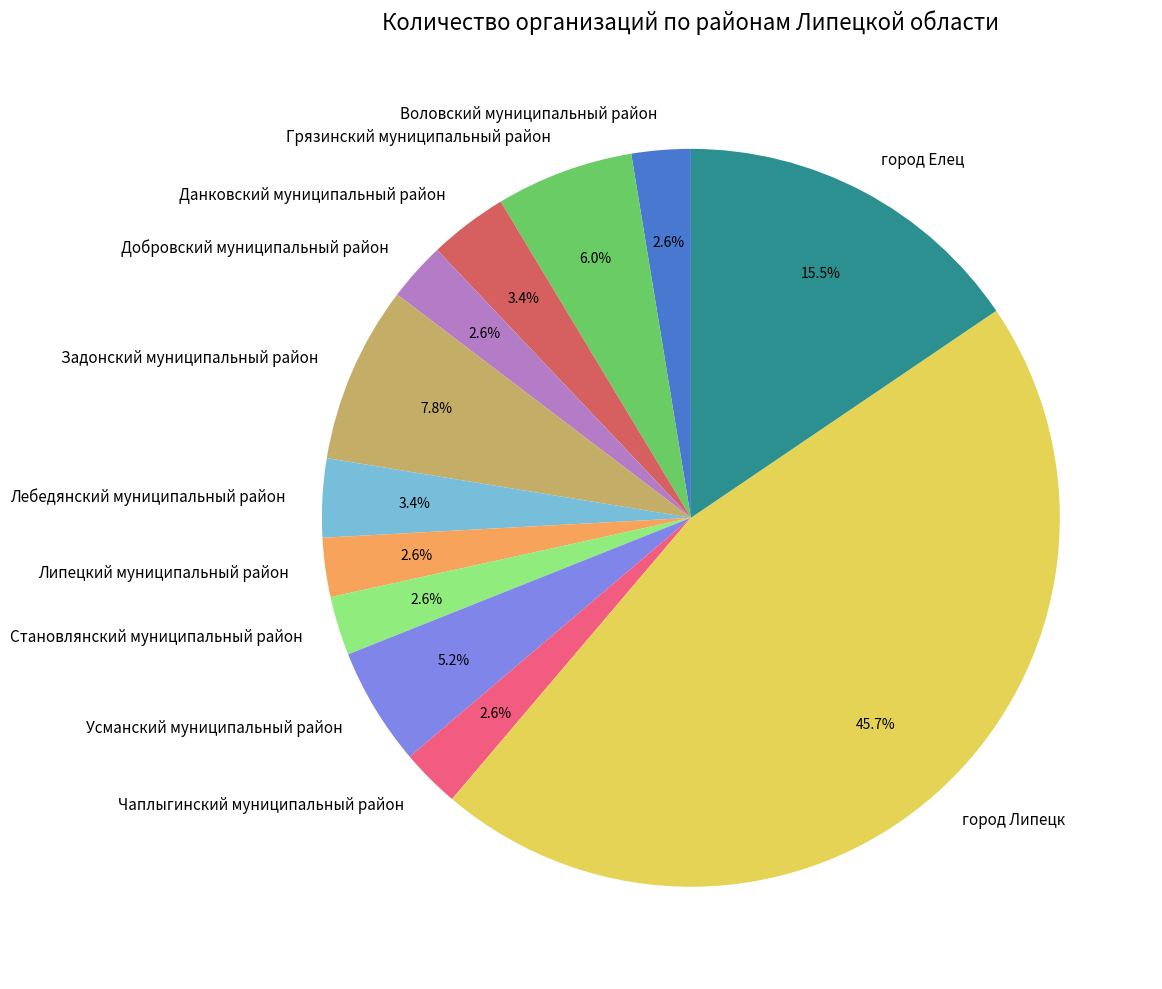

How many slices are in this pie chart?

12